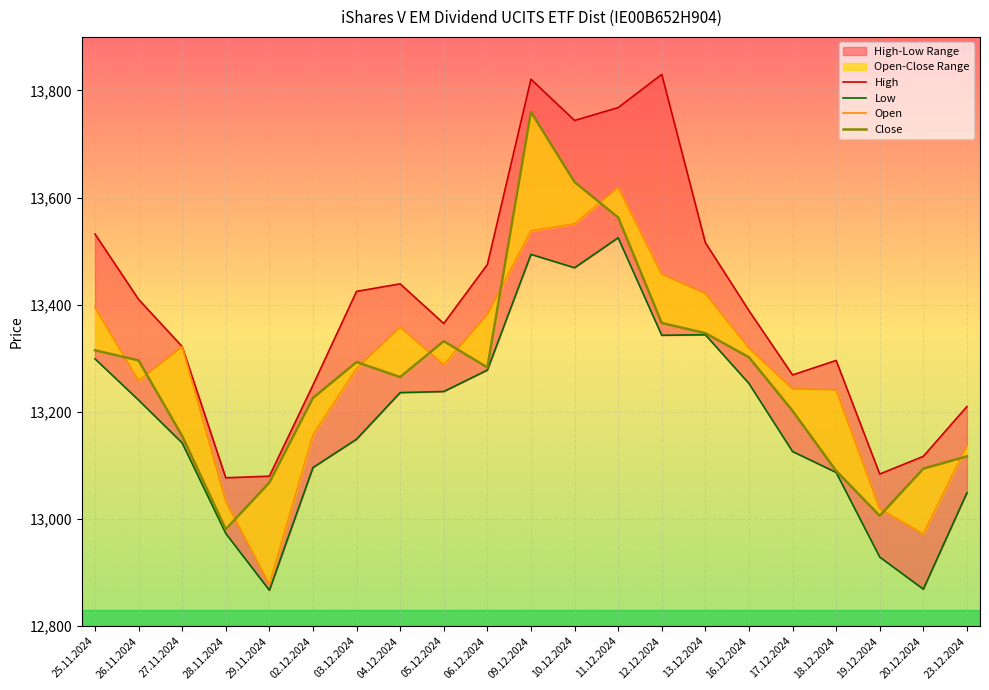

Is the value of Open at 17.12.2024 greater than the value of Close at 28.11.2024?

Yes